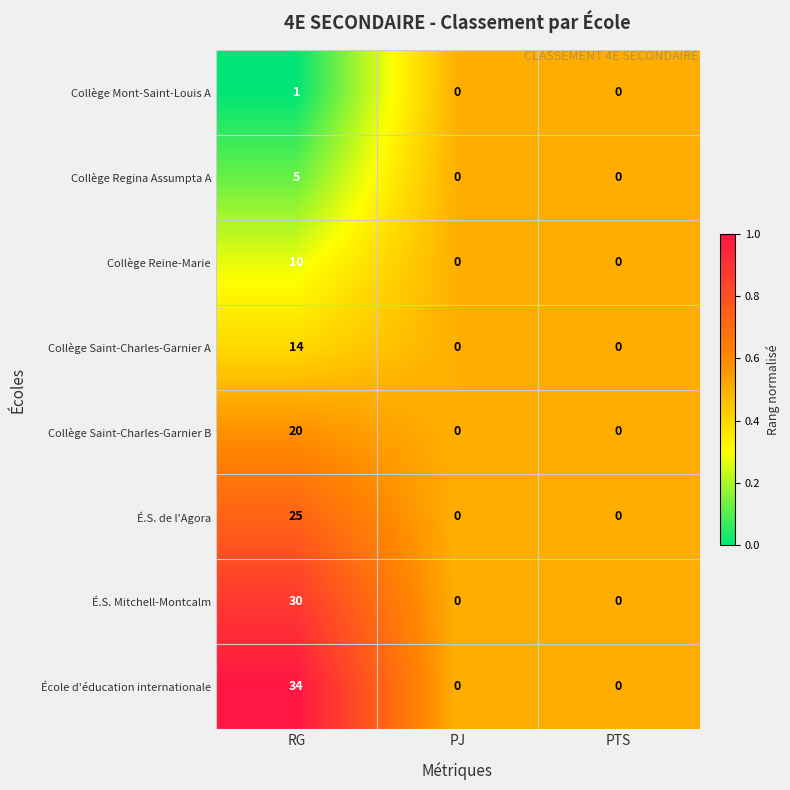

True or false: École d'éducation internationale has a value of 23 at RG.

False